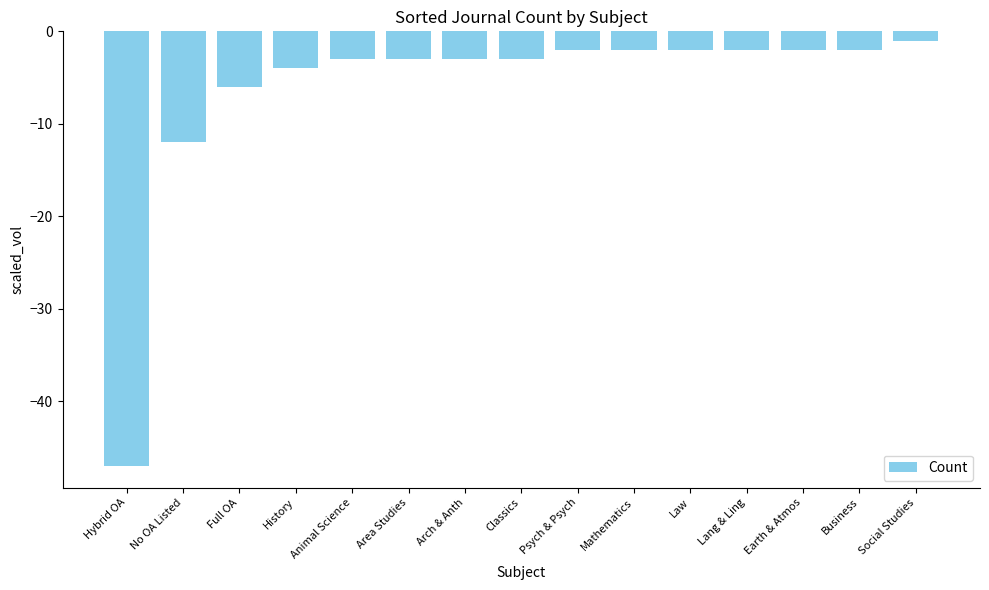

What is the maximum value shown in the chart?

-1